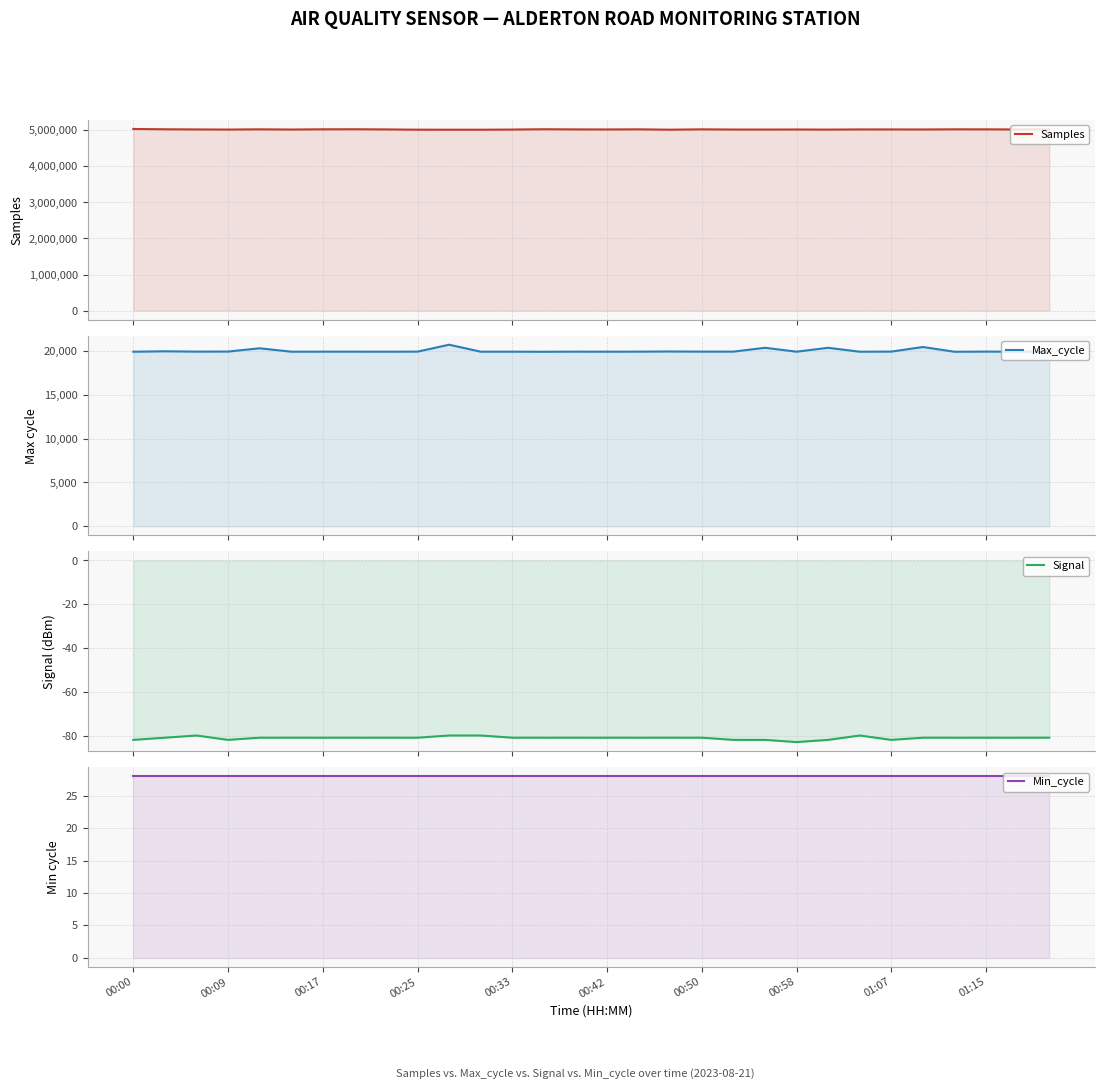

Is it true that Max_cycle equals 34197 at 00:09?

False